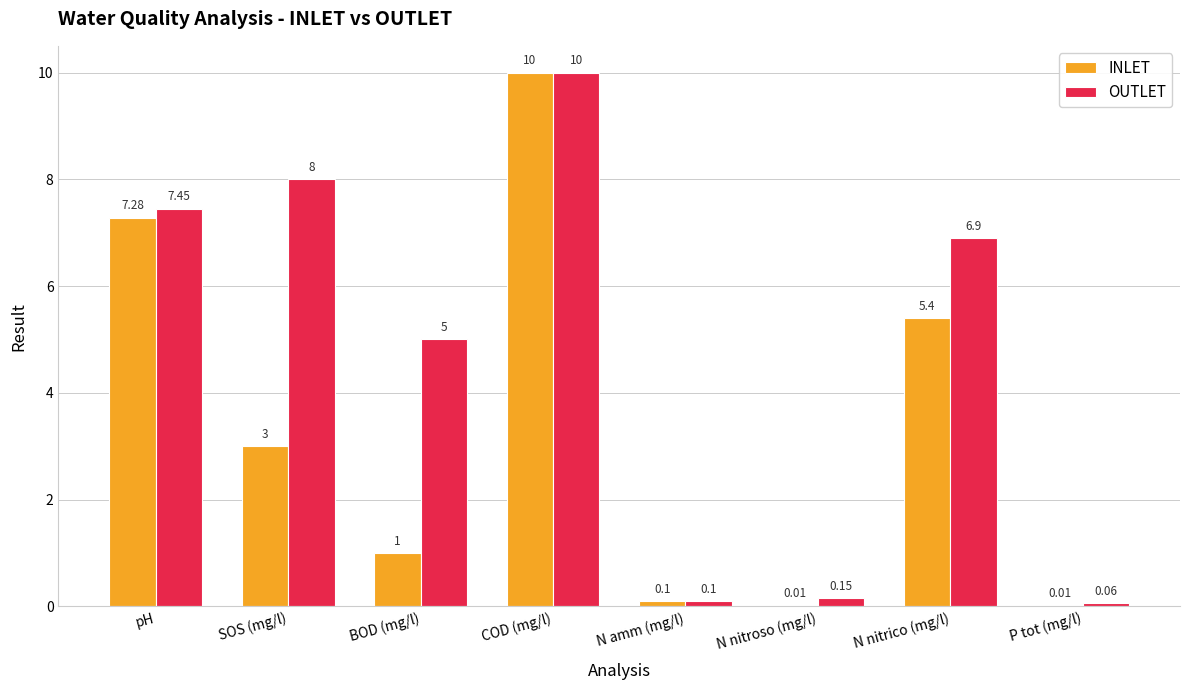

Which series has the largest total across all categories?

OUTLET